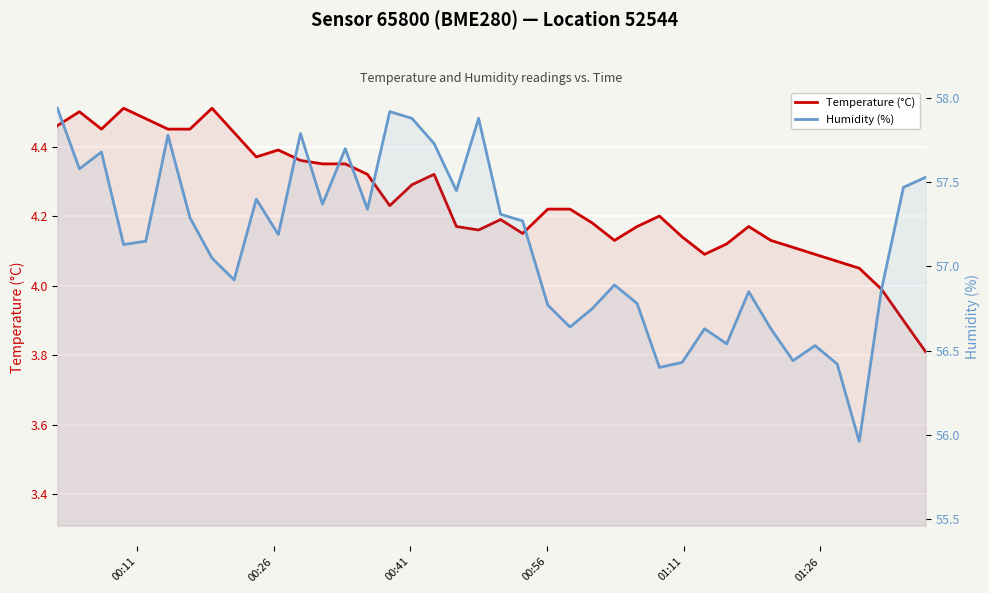

List the series in order of their peak value, lowest first.

Temperature (°C), Humidity (%)